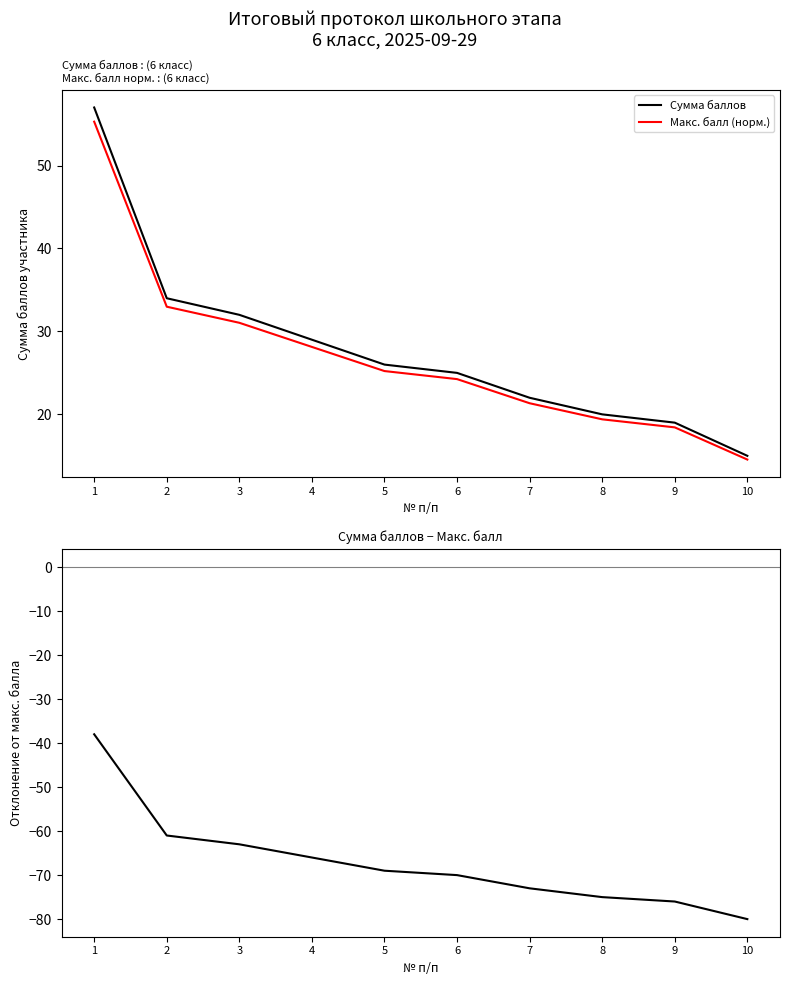

True or false: Сумма баллов has more than 1 points higher than both neighbors.

False